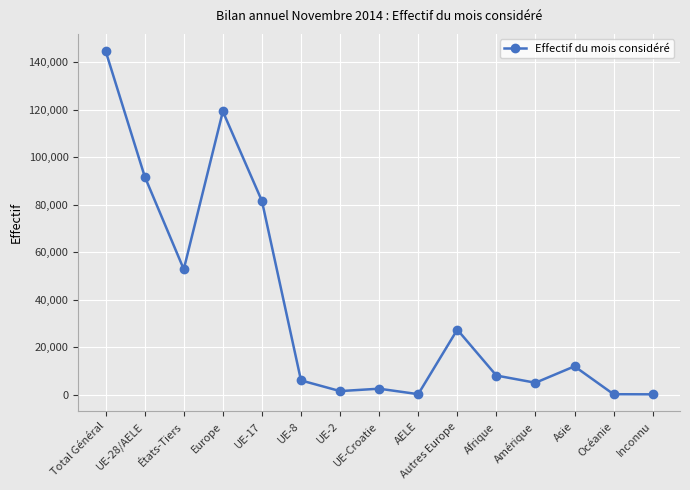

The chart shows a value of 119272 at Europe. True or false?

True